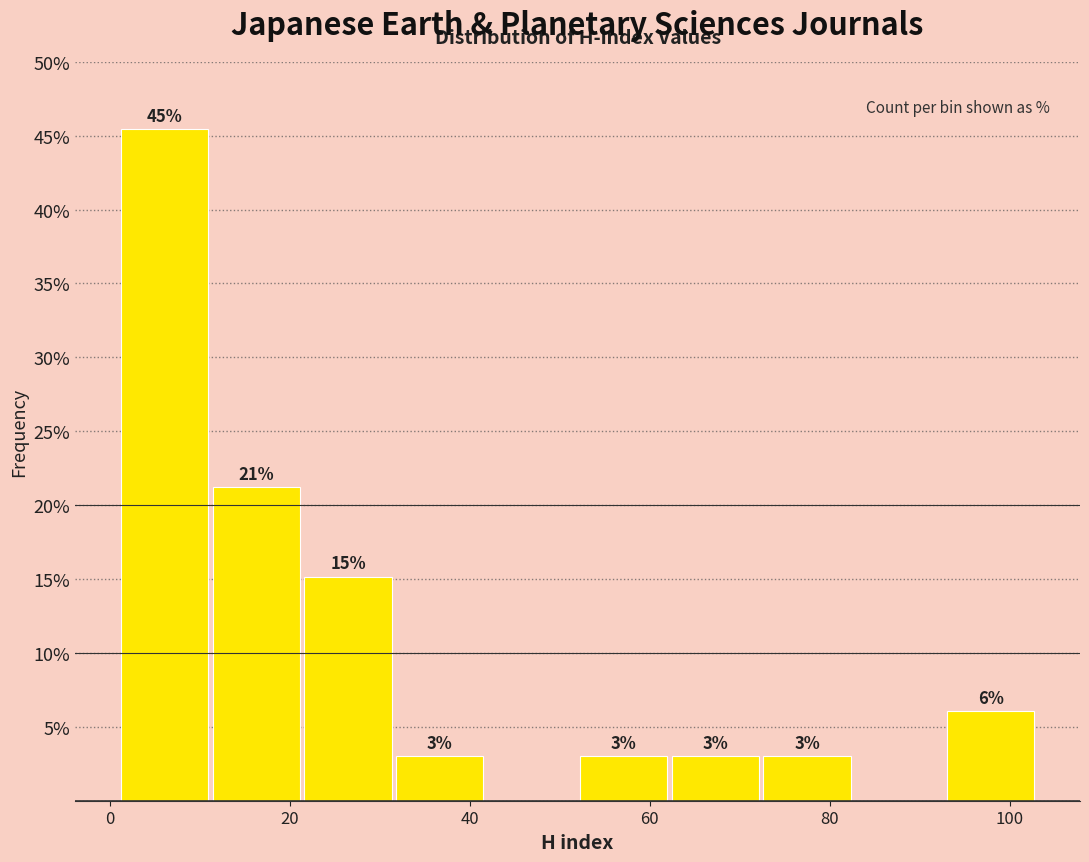

Which range on the x-axis has the tallest bar?

1.0 to 11.2